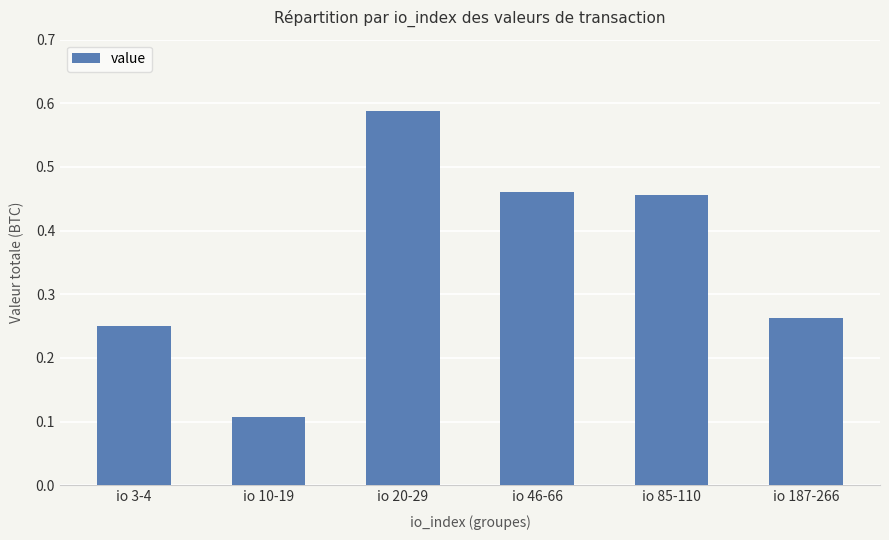

Where is the data nearest to the value 0?

io 10-19